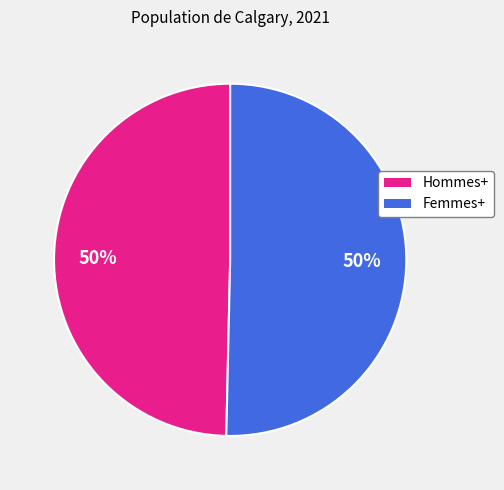

What is the ratio of the value at Femmes+ to the value at Hommes+?

1.0